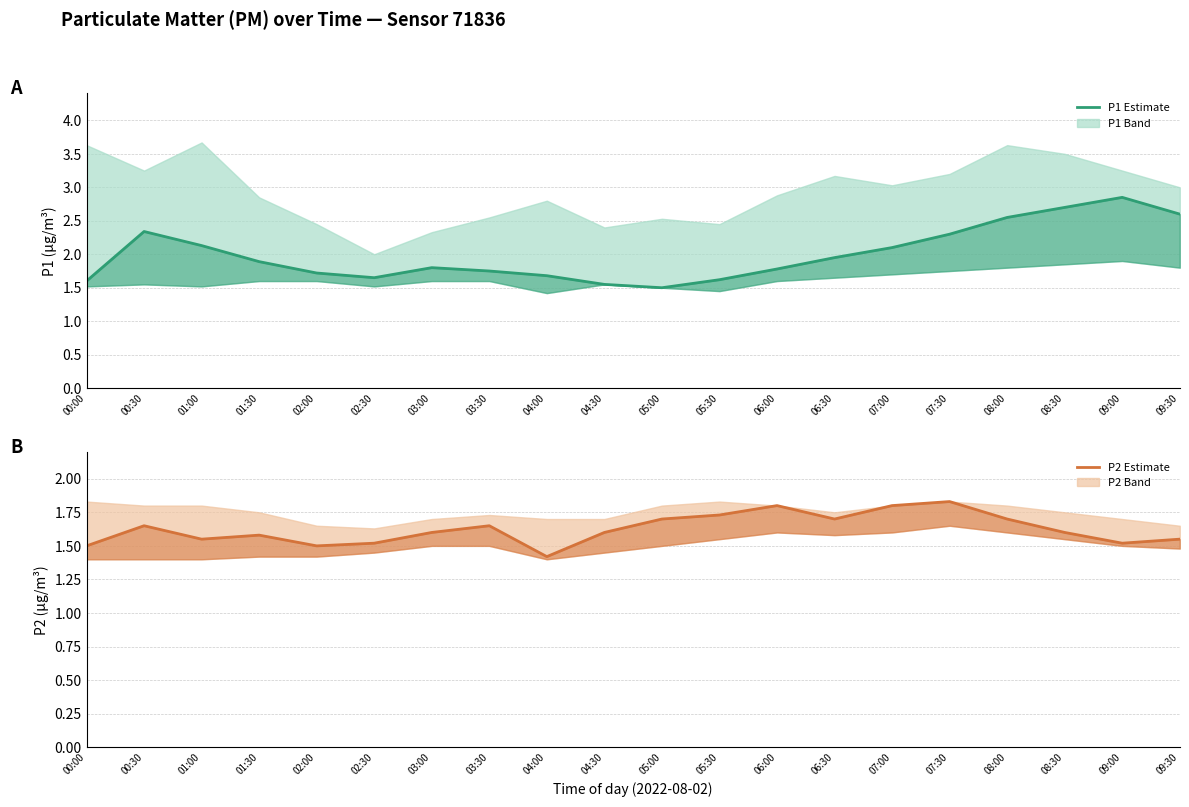

What is the highest value of the P2 Estimate series?

1.8